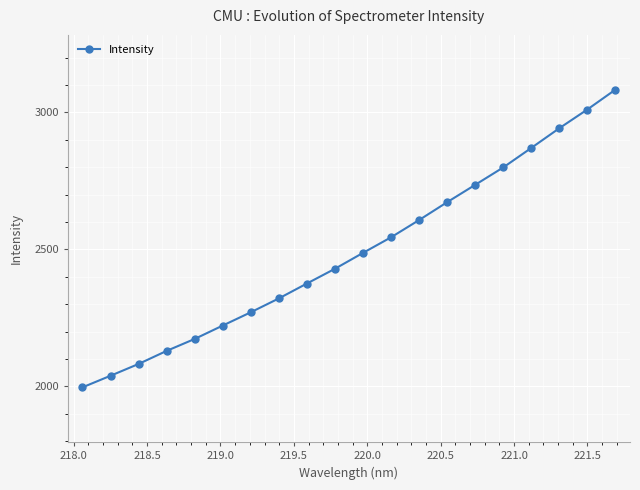

What is the average value?

2489.4